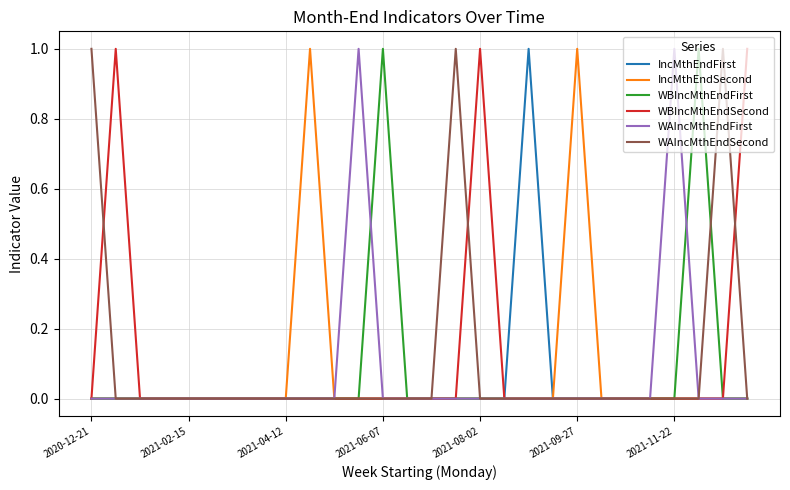

List the series in order of their peak value, highest first.

IncMthEndFirst, IncMthEndSecond, WBIncMthEndFirst, WBIncMthEndSecond, WAIncMthEndFirst, WAIncMthEndSecond